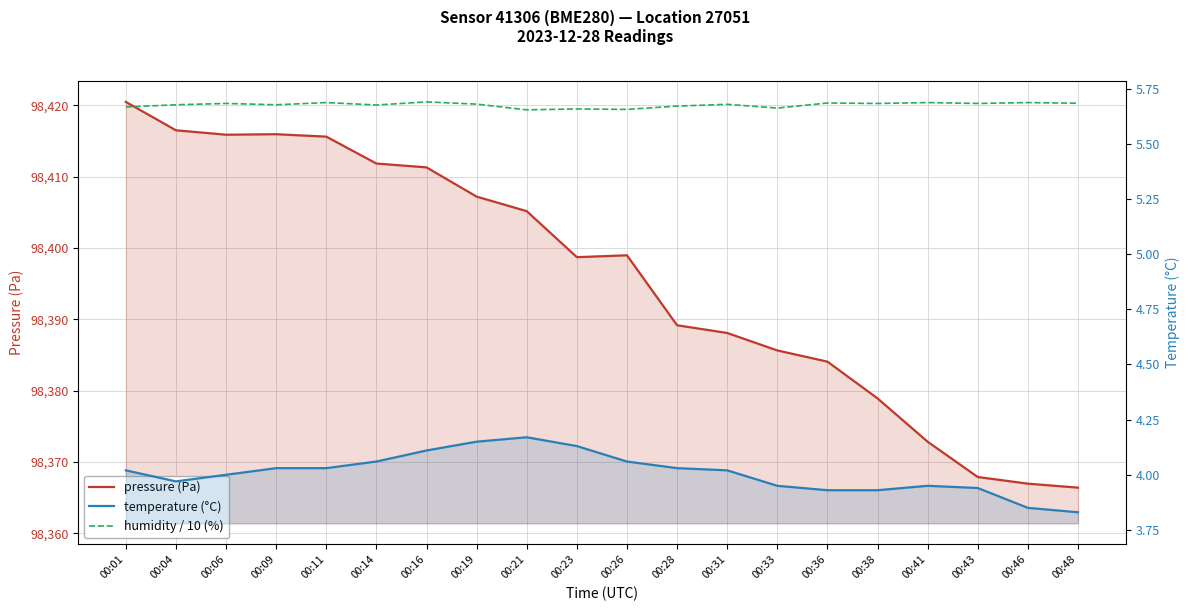

What is the difference between the highest and lowest values at 00:26?

98394.9